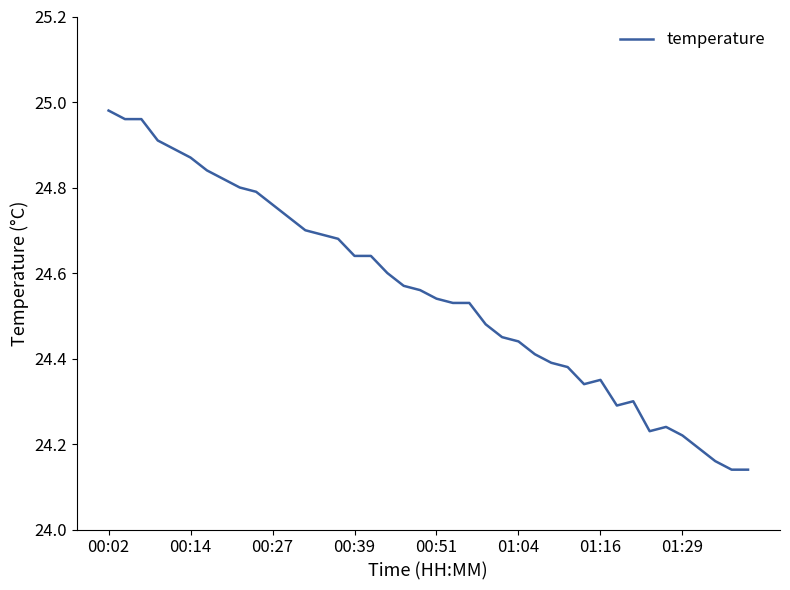

What is the ratio of the value at 00:02 to the value at 01:16?

1.0